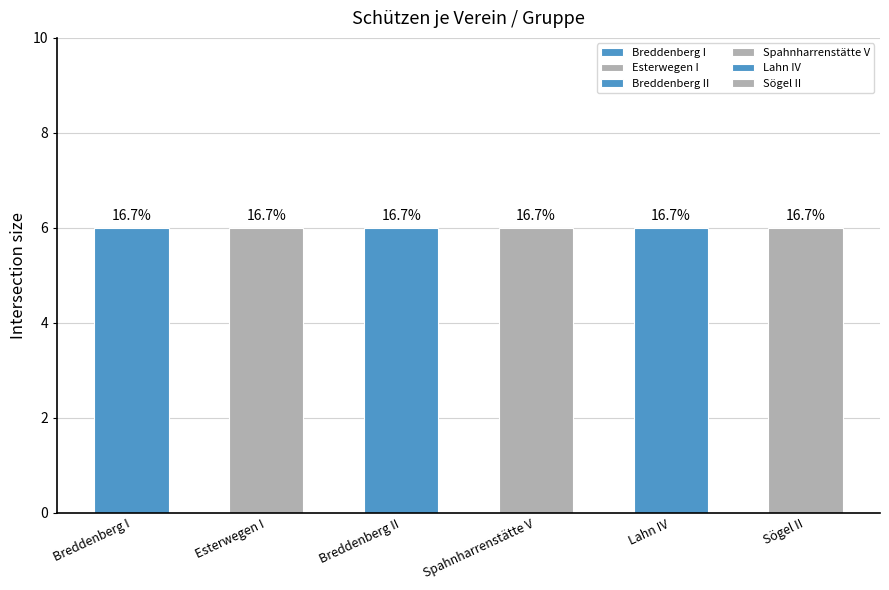

The Lahn IV series shows -4 at Breddenberg II. True or false?

False